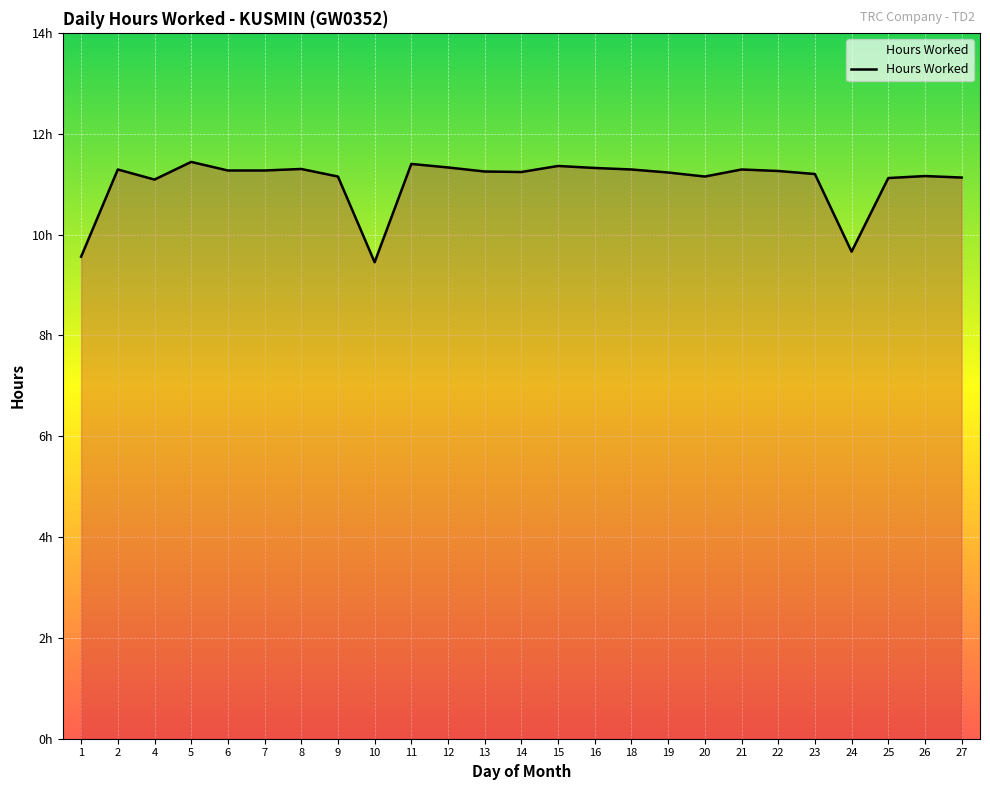

Is this an area chart (filled region under the line)?

Yes